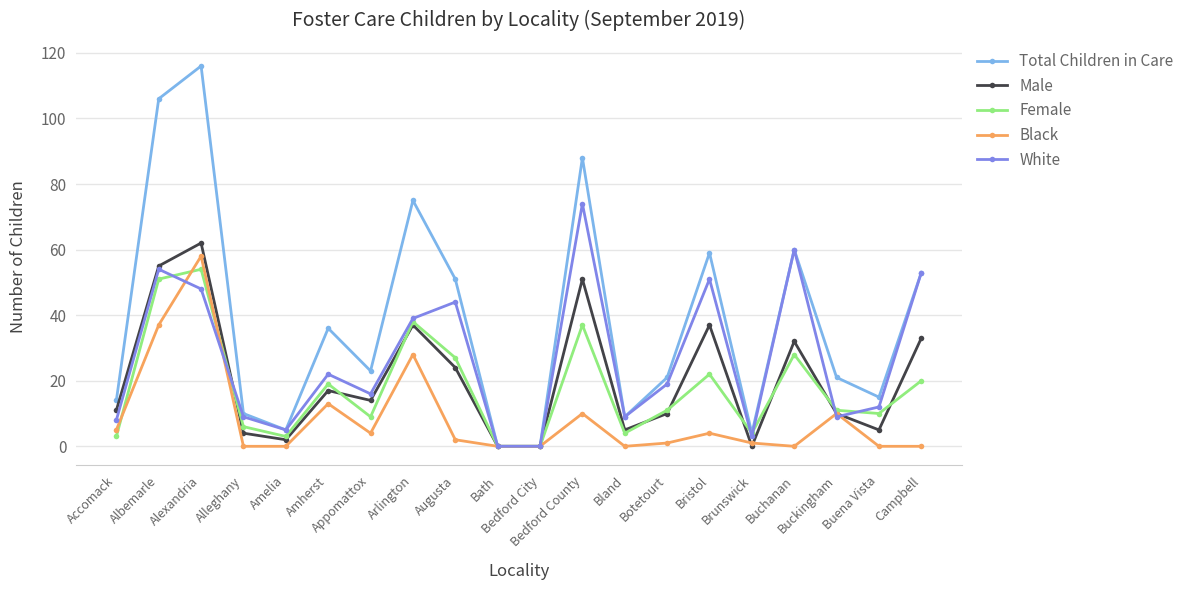

List the series in order of their peak value, lowest first.

Female, Black, Male, White, Total Children in Care